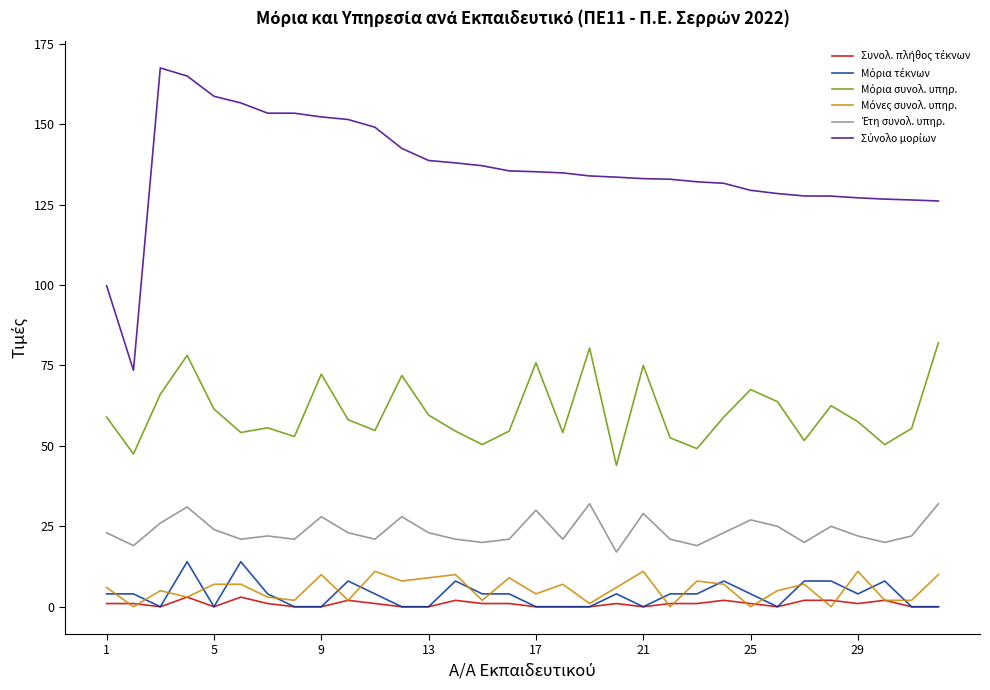

Count the number of data series in this chart.

6